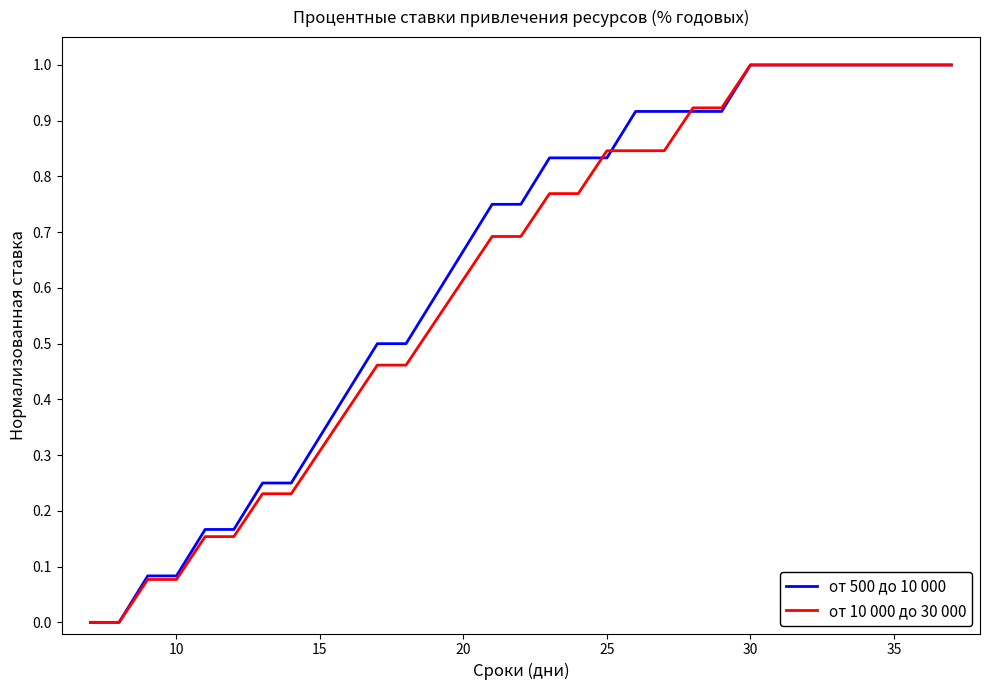

Which series has the largest total across all categories?

от 500 до 10 000